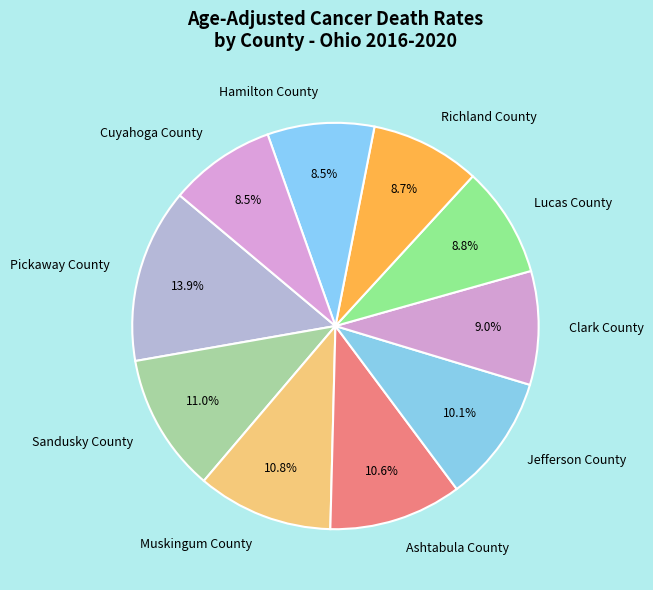

Which slice is the largest?

Pickaway County